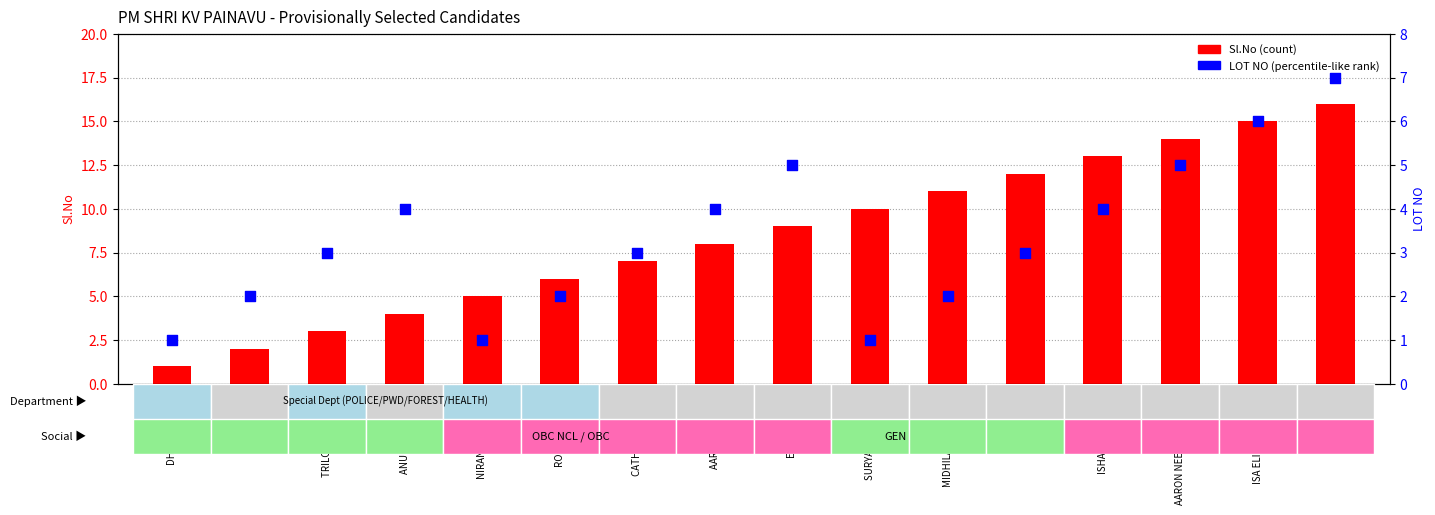

Which series reaches the maximum Y coordinate?

Sl.No (count)